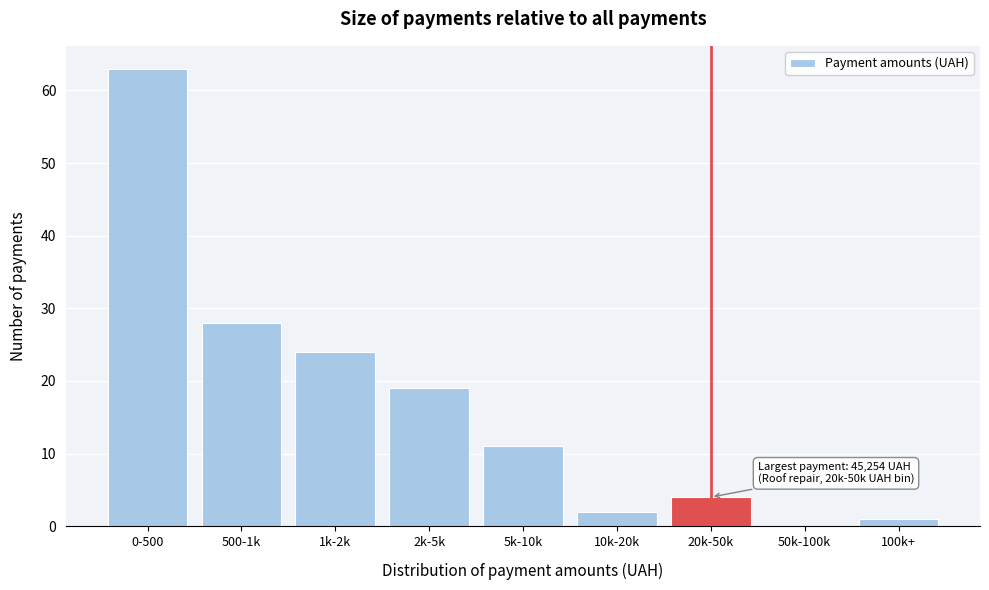

Reading left to right, extract all data points from this chart.

0-500=63	500-1k=28	1k-2k=24	2k-5k=19	5k-10k=11	10k-20k=2	20k-50k=4	50k-100k=0	100k+=1